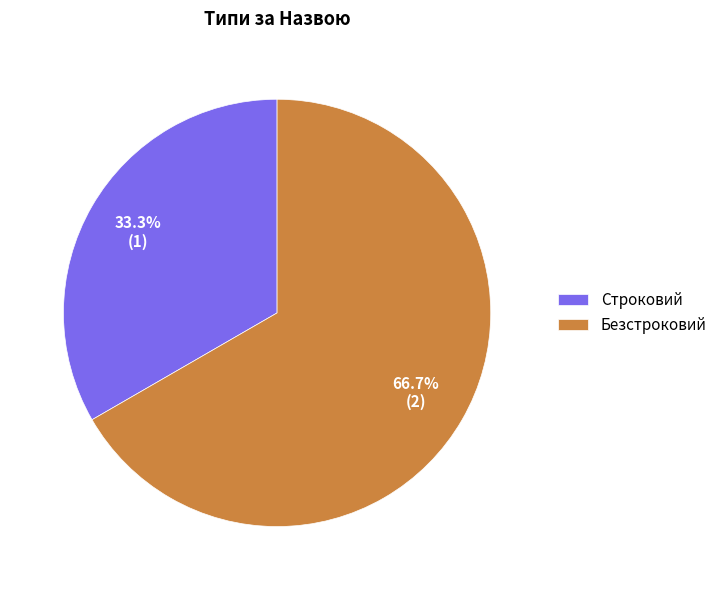

Combined, what portion of the pie is Безстроковий and Строковий?

100.0%